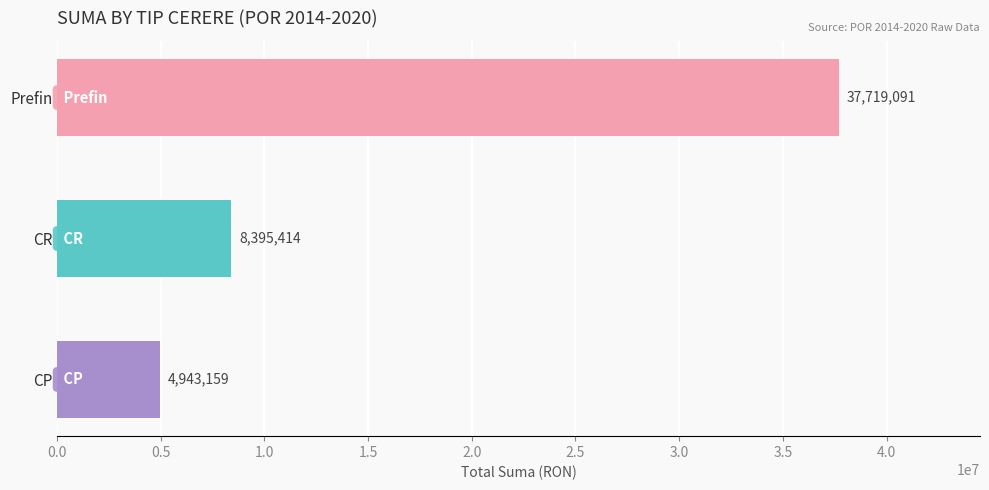

Which has a higher value, CR or CP?

CR